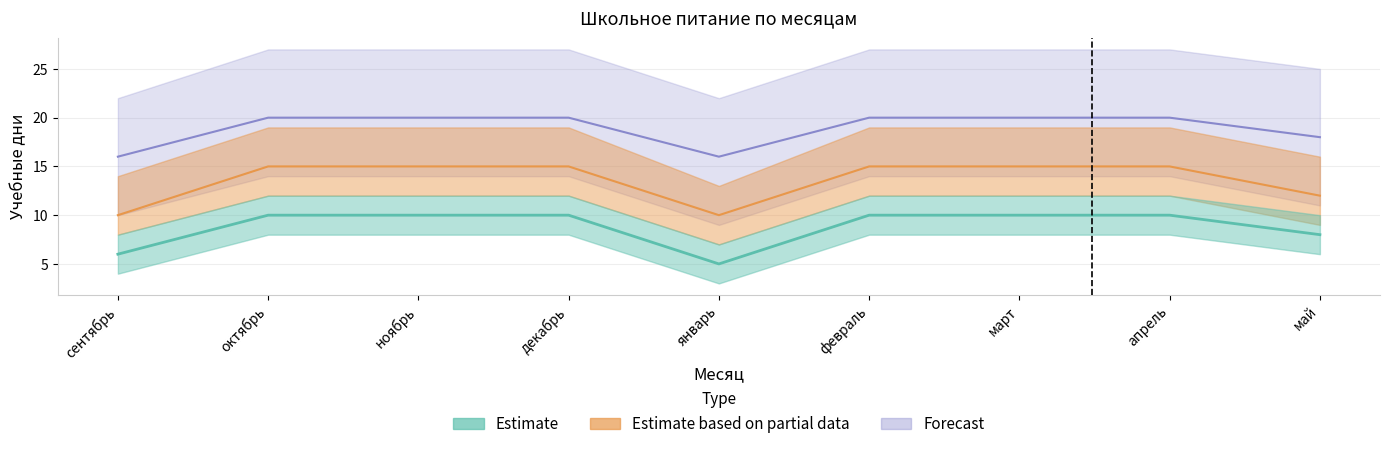

At how many categories does at least one series exceed 5?

9